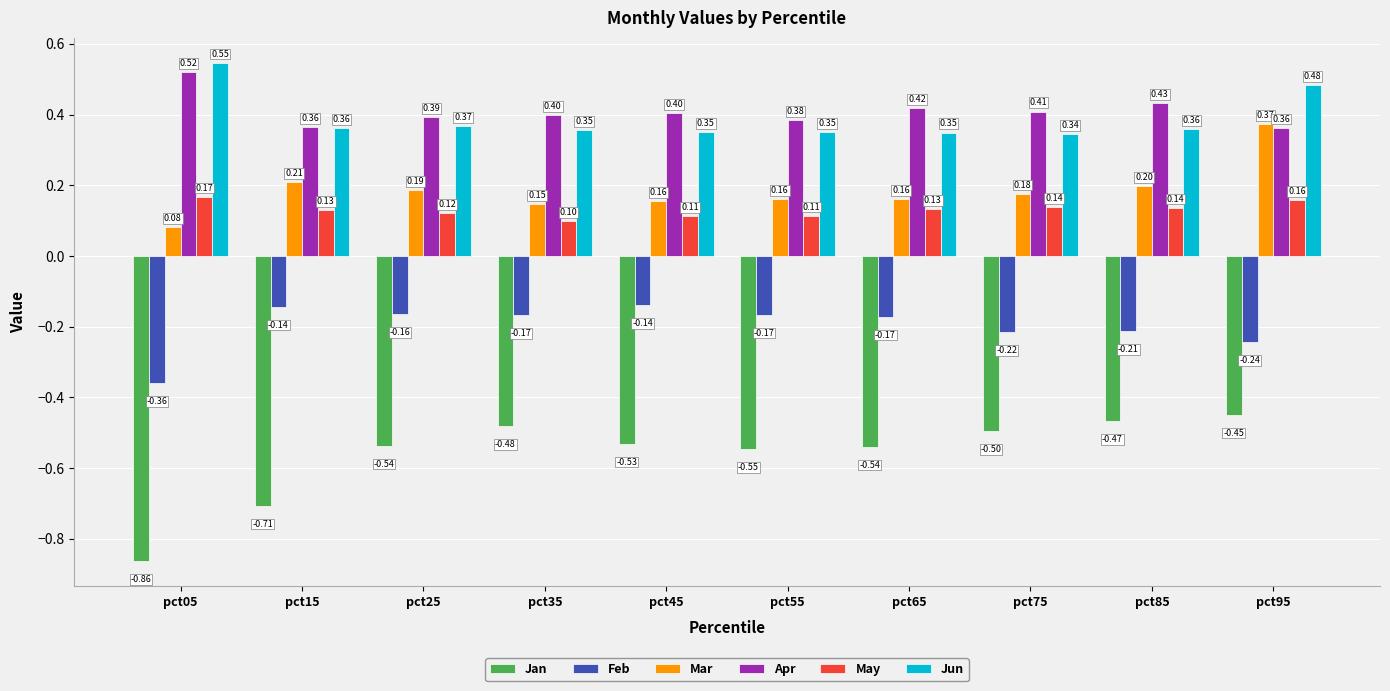

Between pct05 and pct55, which series saw the biggest shift?

Jan